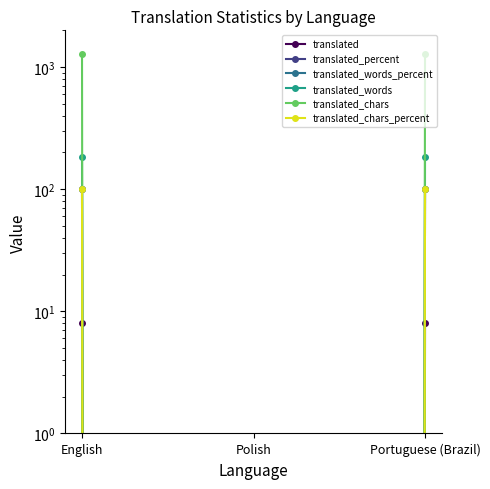

Is the value of translated at English greater than the value of translated_chars_percent at Portuguese (Brazil)?

No